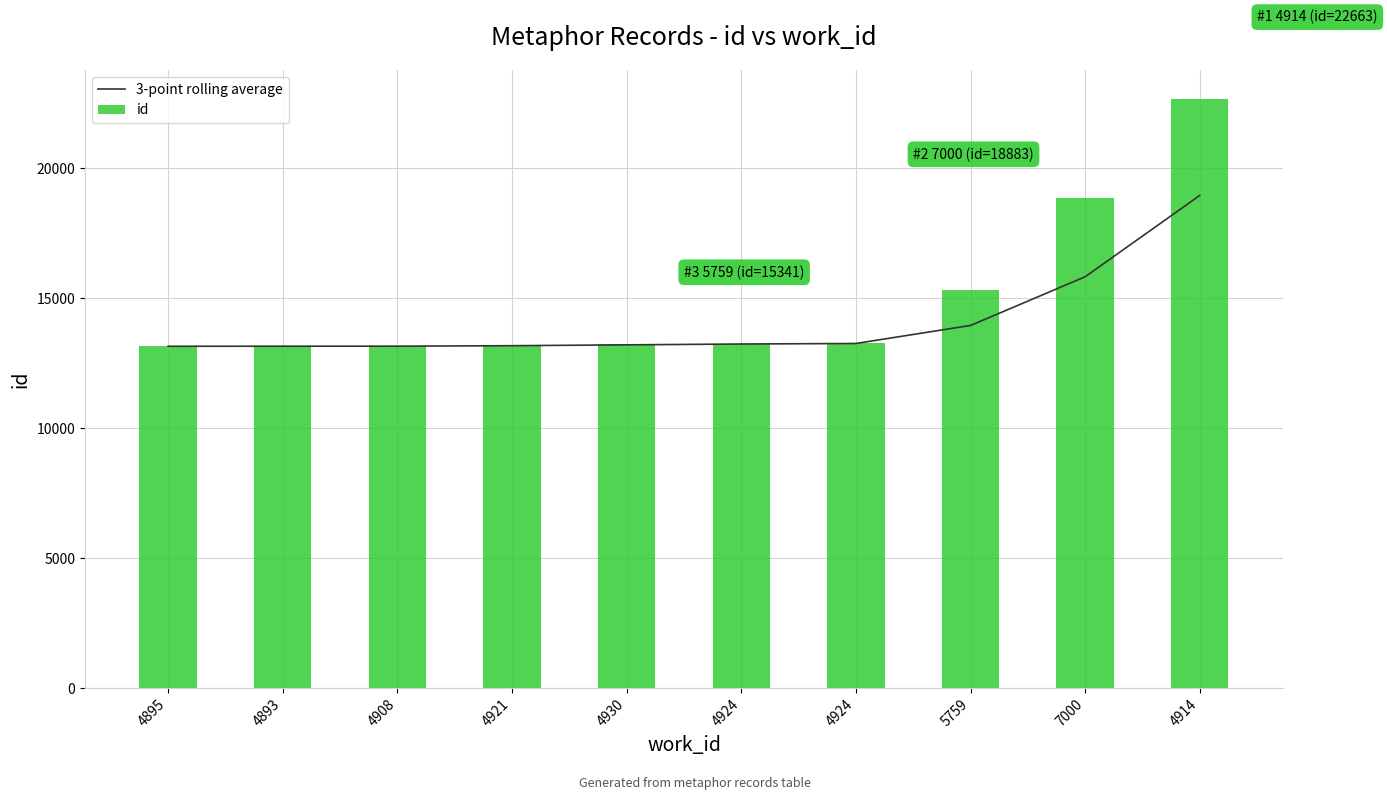

What is the greatest value displayed?

22663.0